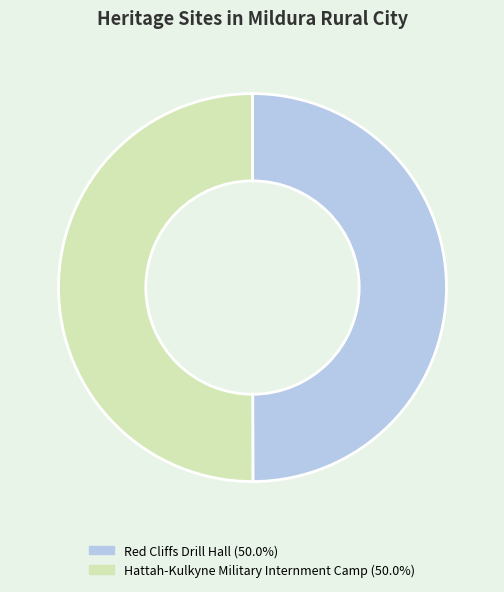

Approximately how many times larger is the value at Red Cliffs Drill Hall compared to Hattah-Kulkyne Military Internment Camp?

1.0